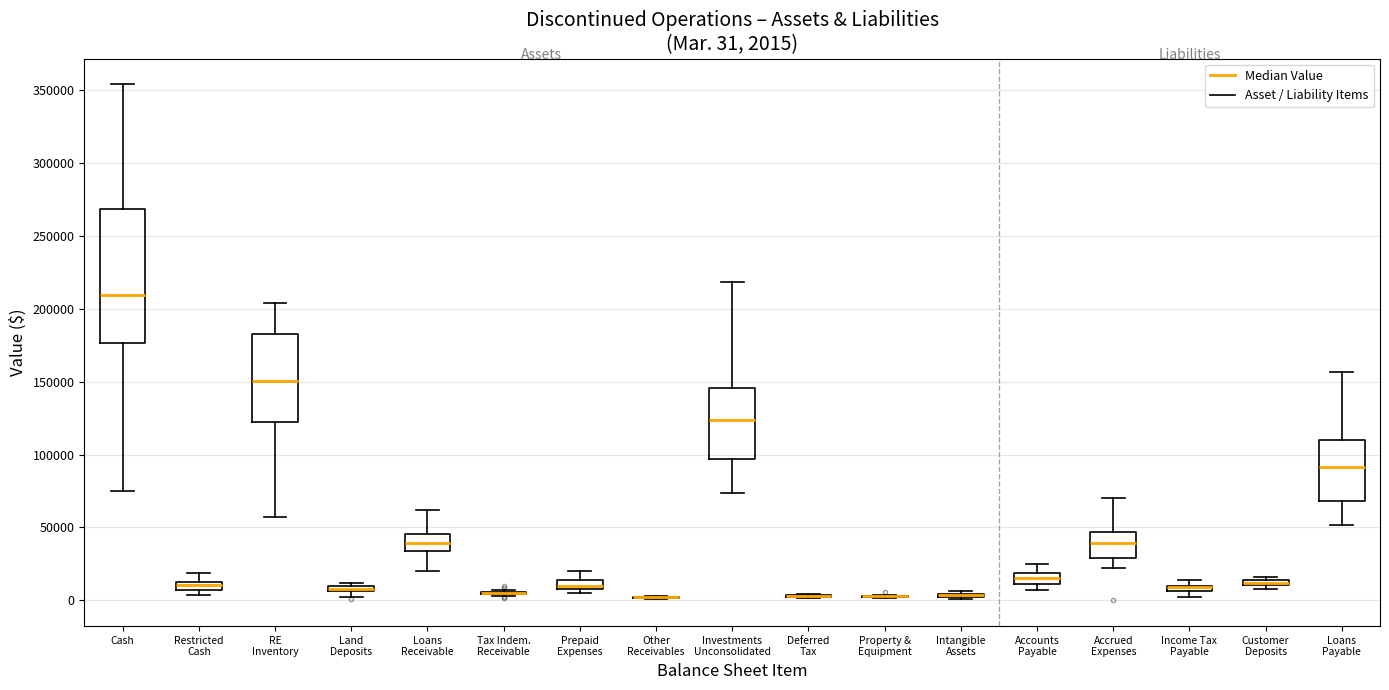

Which box is the tallest, from its lower edge to its upper edge?

Cash